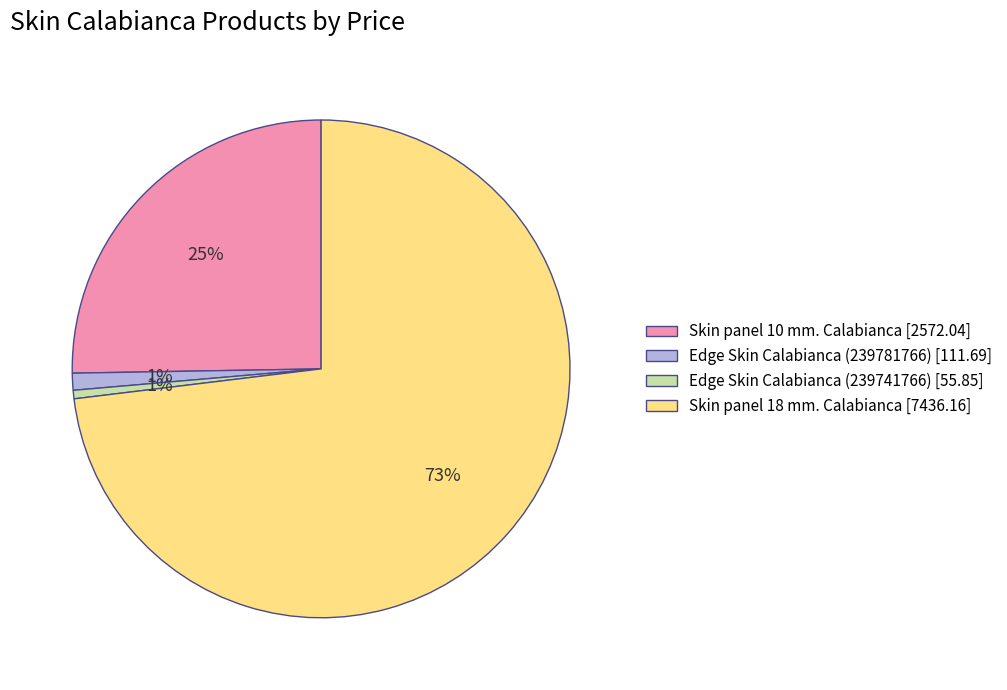

To the nearest percent, what is the difference between the Edge Skin Calabianca (239781766) and Skin panel 10 mm. Calabianca slice percentages?

24%